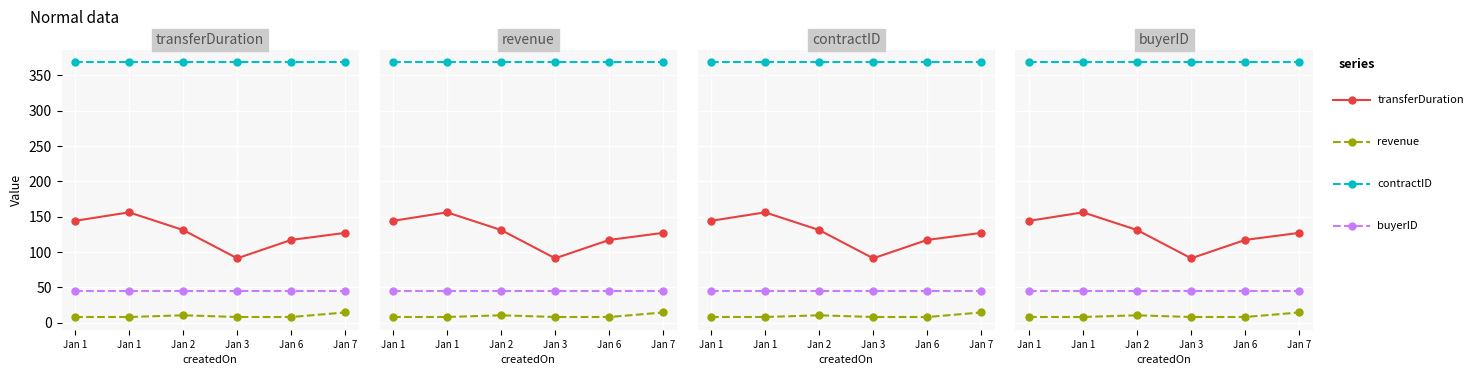

True or false: buyerID has more than 2 interior local peaks.

False